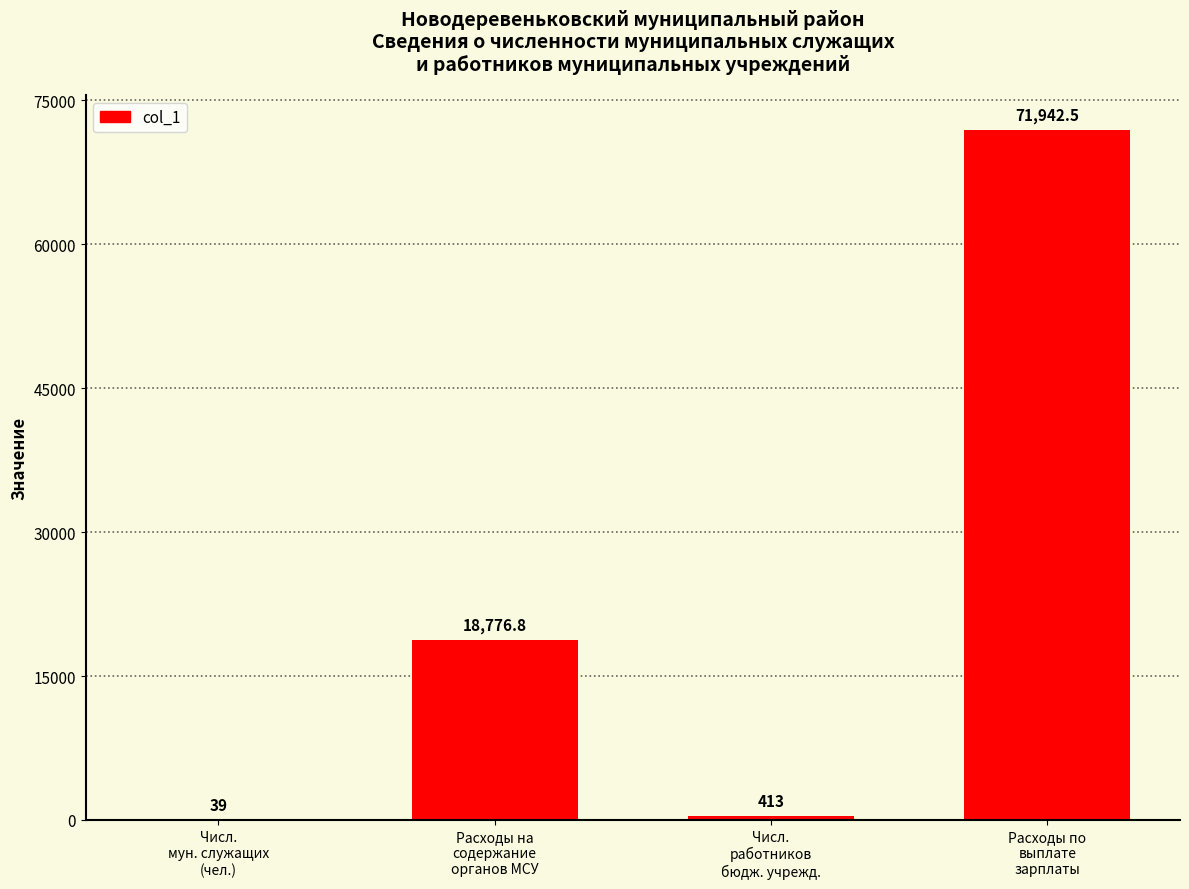

Are the bars horizontal?

No